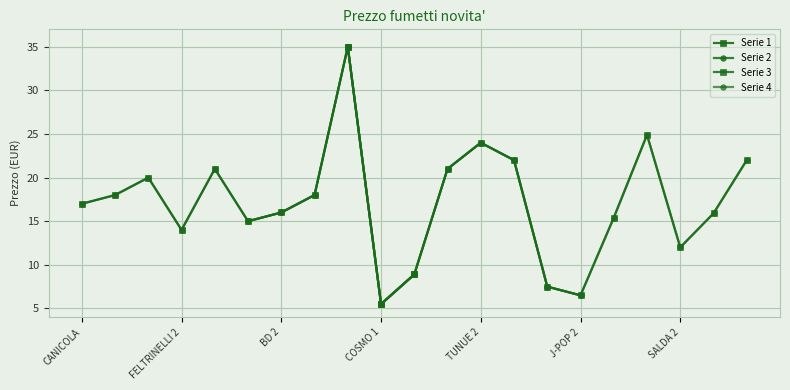

Is it true that the value at CANICOLA is 17.0?

True